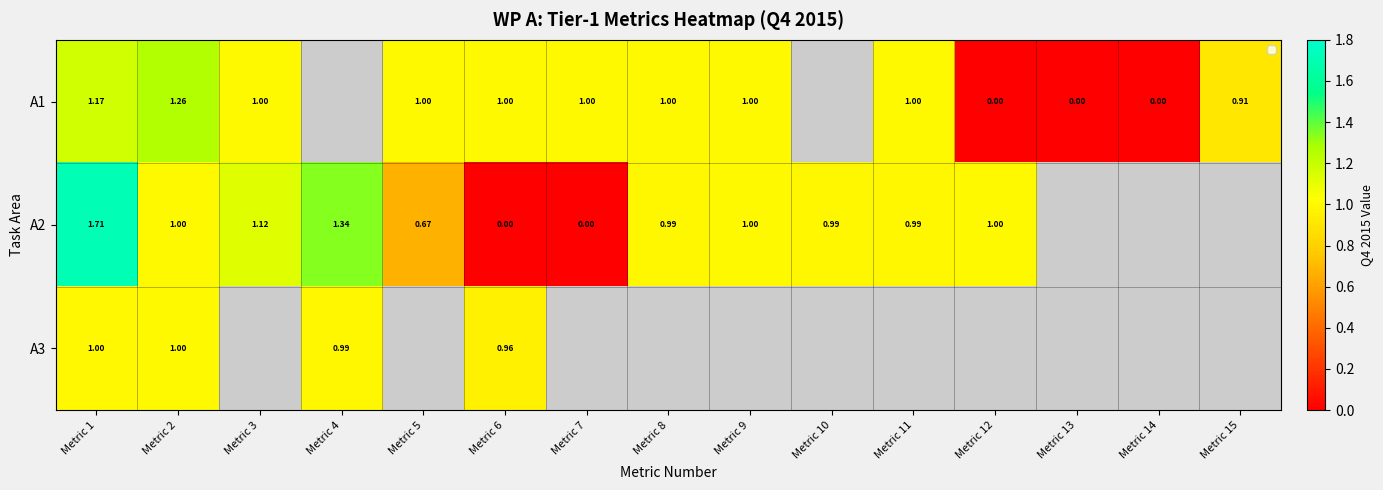

Is the value of A2 at Metric 5 greater than the value of A1 at Metric 12?

Yes